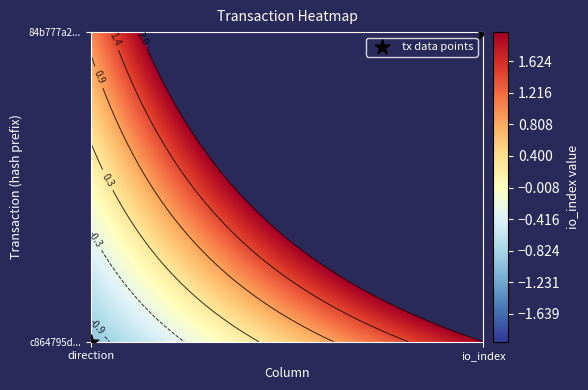

Is it true that the value at direction is 0?

False